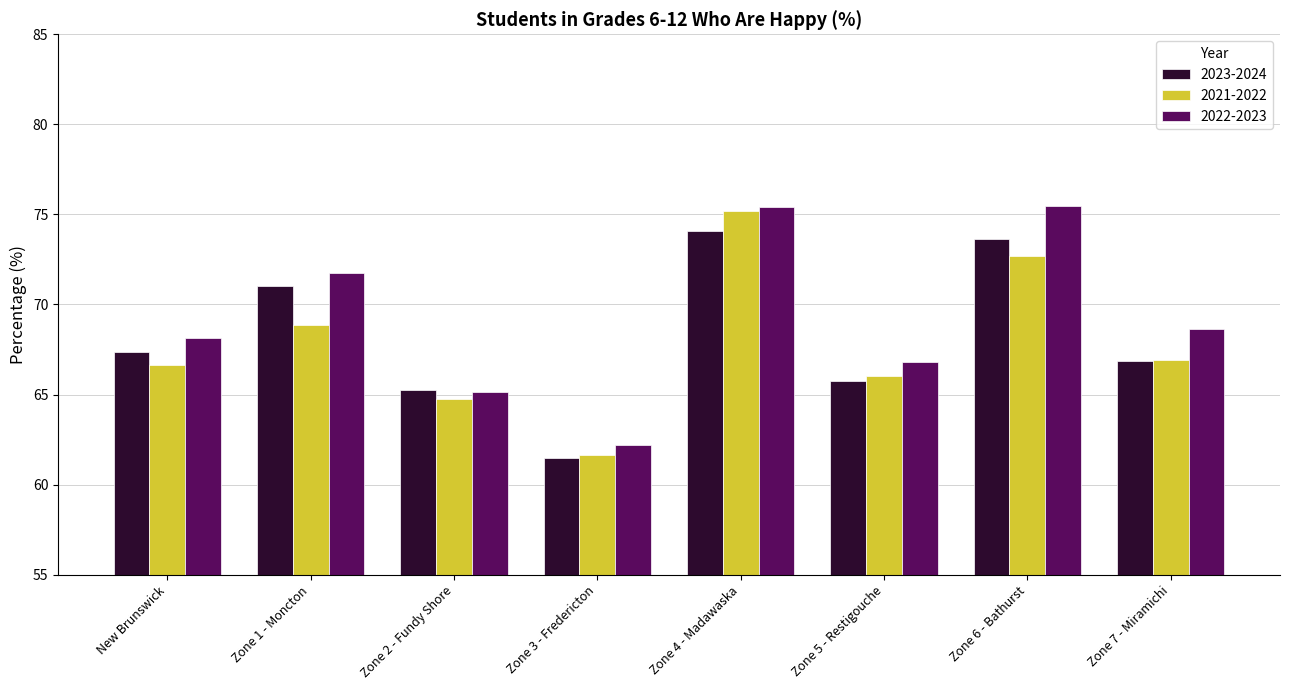

What is the approximate value of 2021-2022 at Zone 4 - Madawaska?

75.2